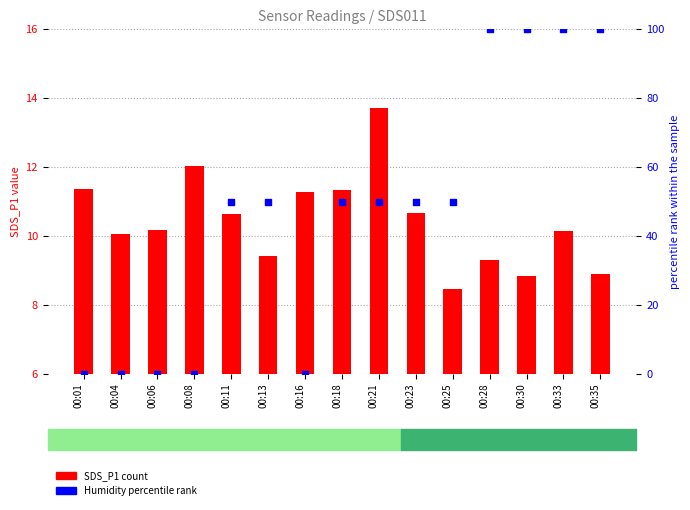

At how many categories does at least one series exceed 67?

4